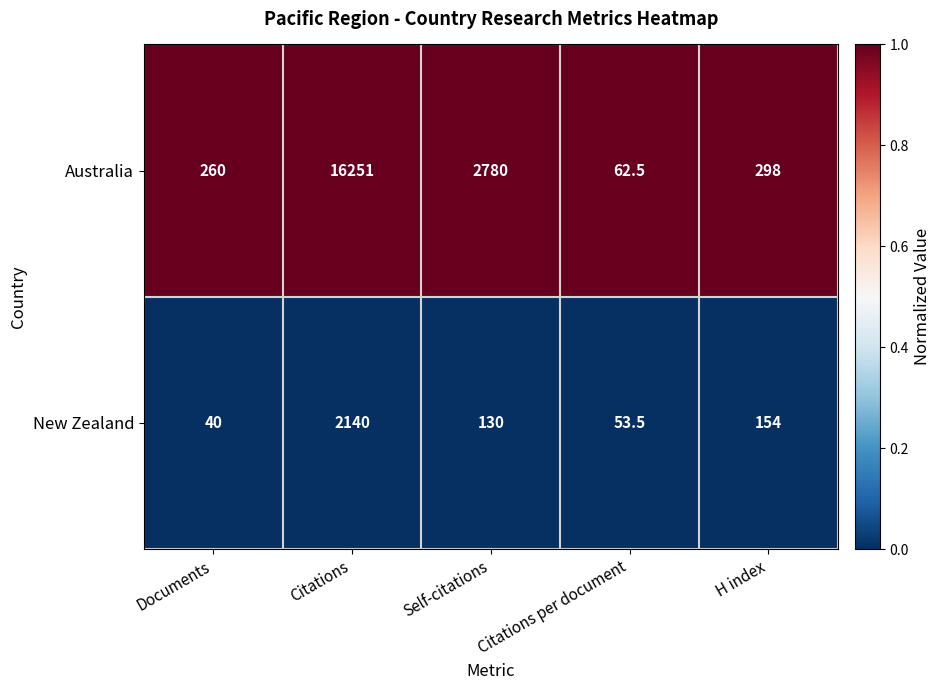

Which series has the largest total across all categories?

Australia